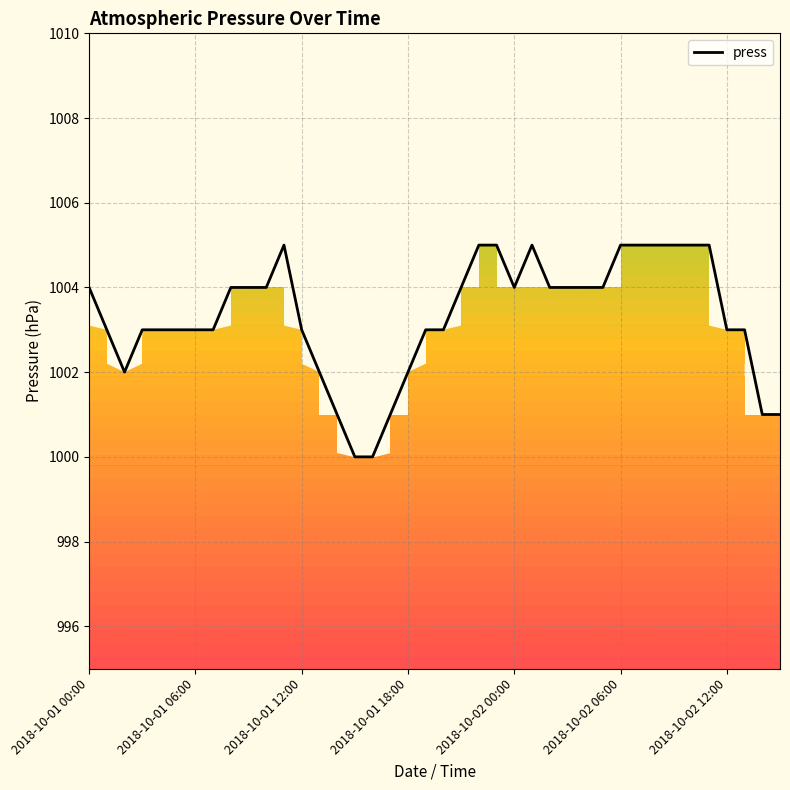

What is the minimum value shown in the chart?

1000